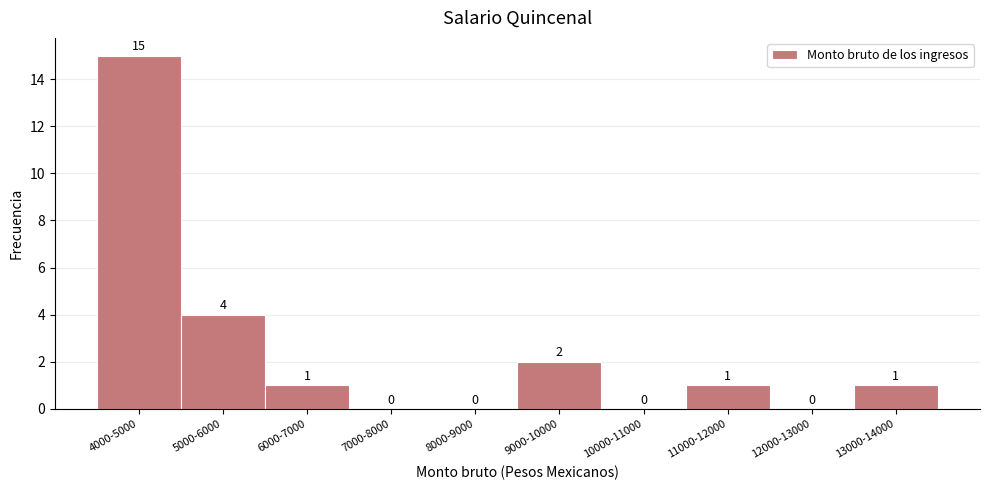

Reading right to left, list all the values displayed in this chart.

13000-14000=1	12000-13000=0	11000-12000=1	10000-11000=0	9000-10000=2	8000-9000=0	7000-8000=0	6000-7000=1	5000-6000=4	4000-5000=15